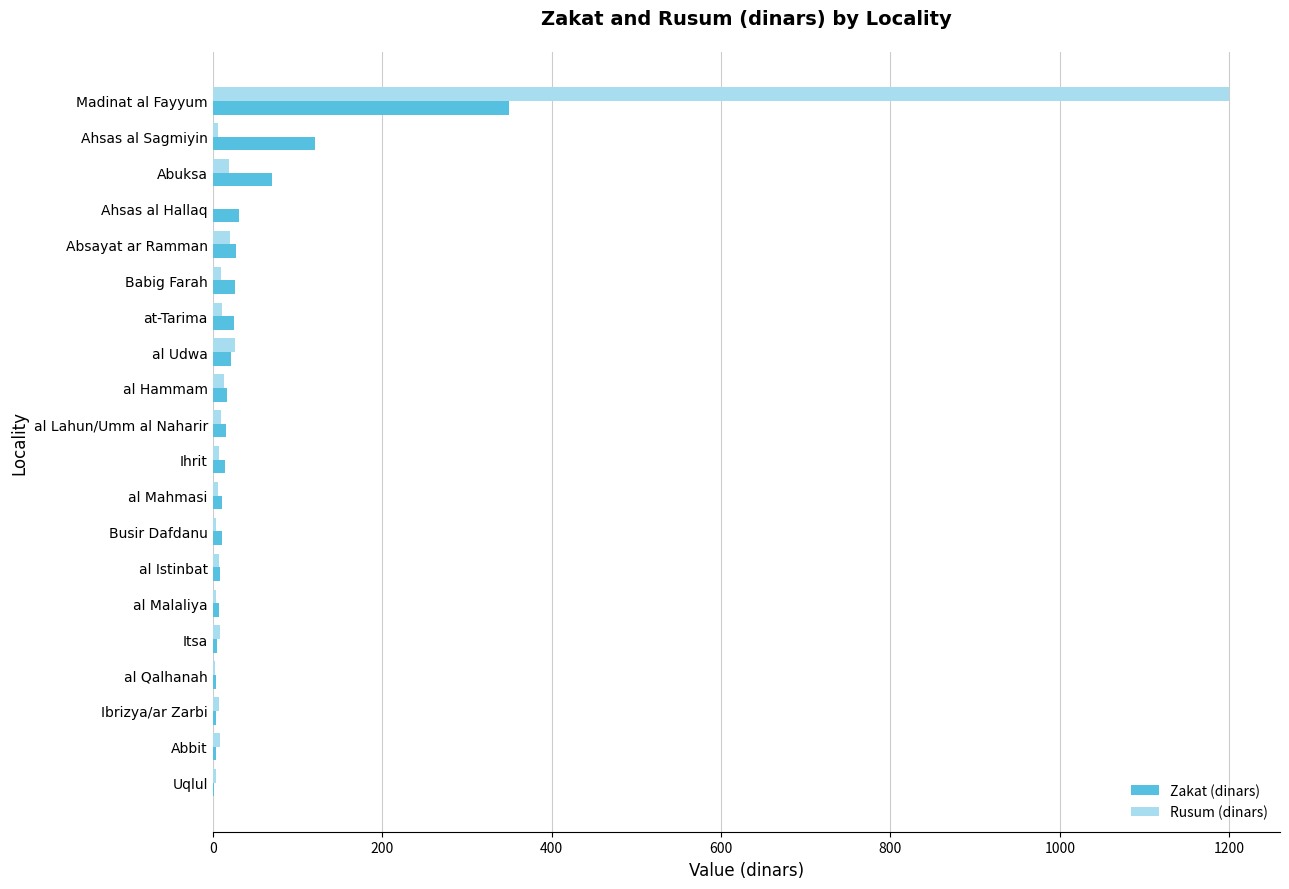

At which label is Zakat (dinars) closest to 175?

Ahsas al Sagmiyin